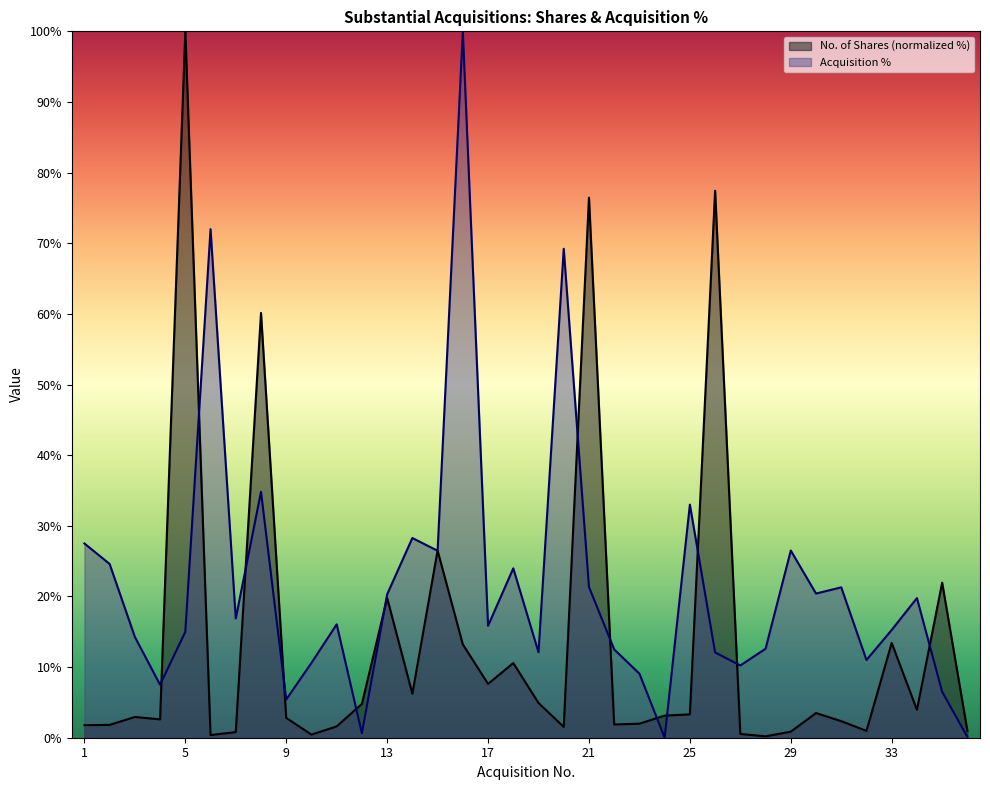

At which category is the sum across all series the highest?

5